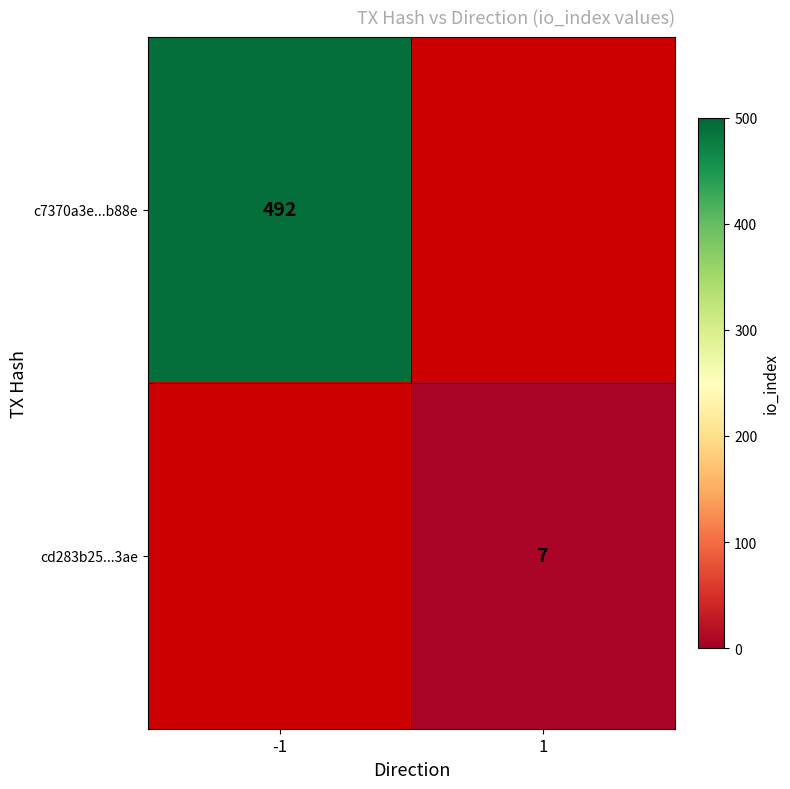

How many series are shown in this chart?

2